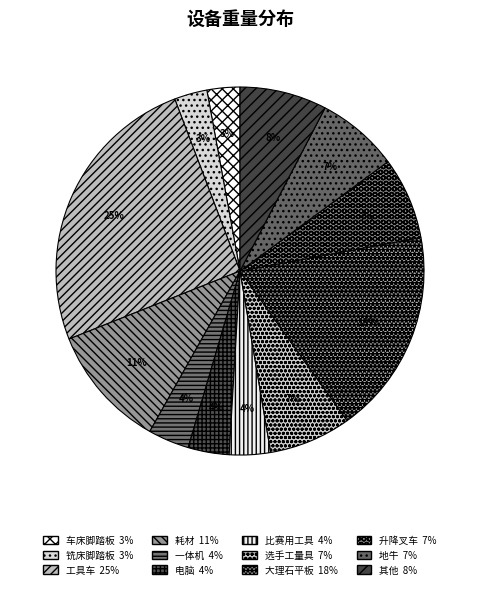

Count the number of slices in the pie.

12